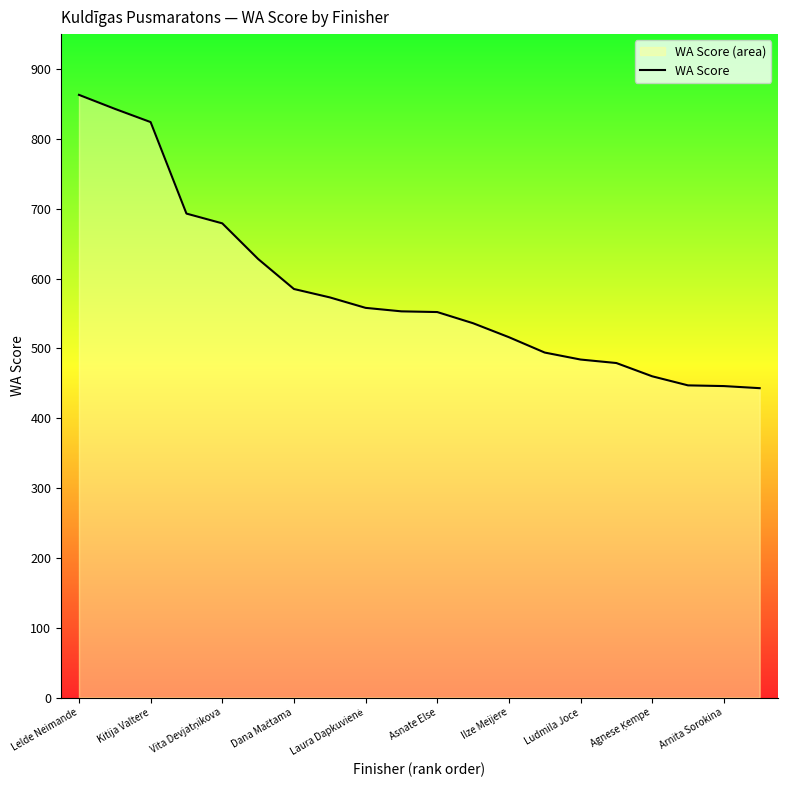

What is the minimum value shown in the chart?

443